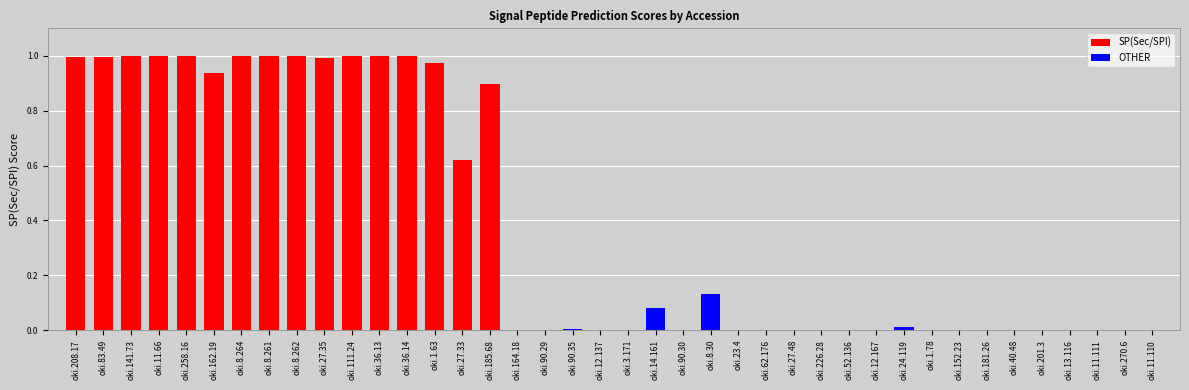

What position from the left is oki.162.19?

6